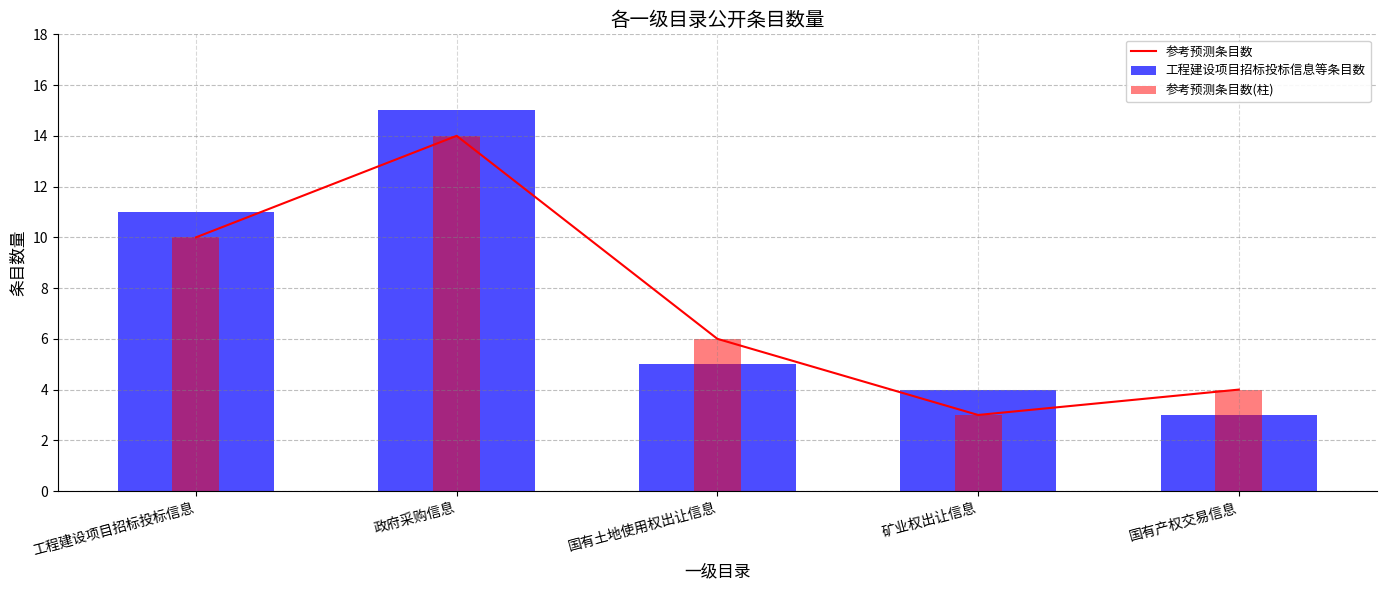

Reading right to left, list all the values displayed in this chart.

参考预测条目数: 国有产权交易信息=4	矿业权出让信息=3	国有土地使用权出让信息=6	政府采购信息=14	工程建设项目招标投标信息=10
工程建设项目招标投标信息等条目数: 国有产权交易信息=3	矿业权出让信息=4	国有土地使用权出让信息=5	政府采购信息=15	工程建设项目招标投标信息=11
参考预测条目数(柱): 国有产权交易信息=4	矿业权出让信息=3	国有土地使用权出让信息=6	政府采购信息=14	工程建设项目招标投标信息=10